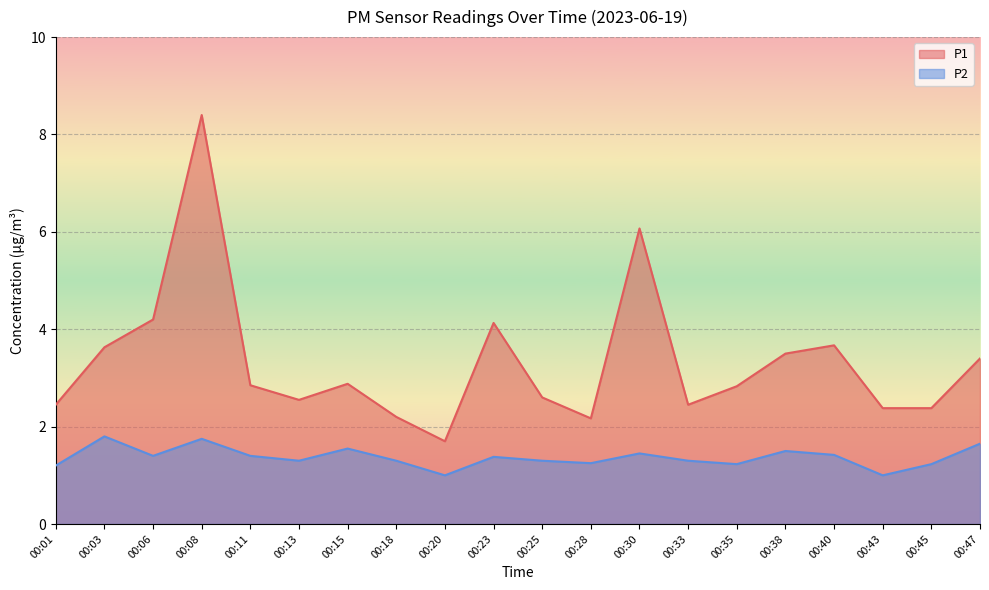

How many lines are shown in the chart?

2